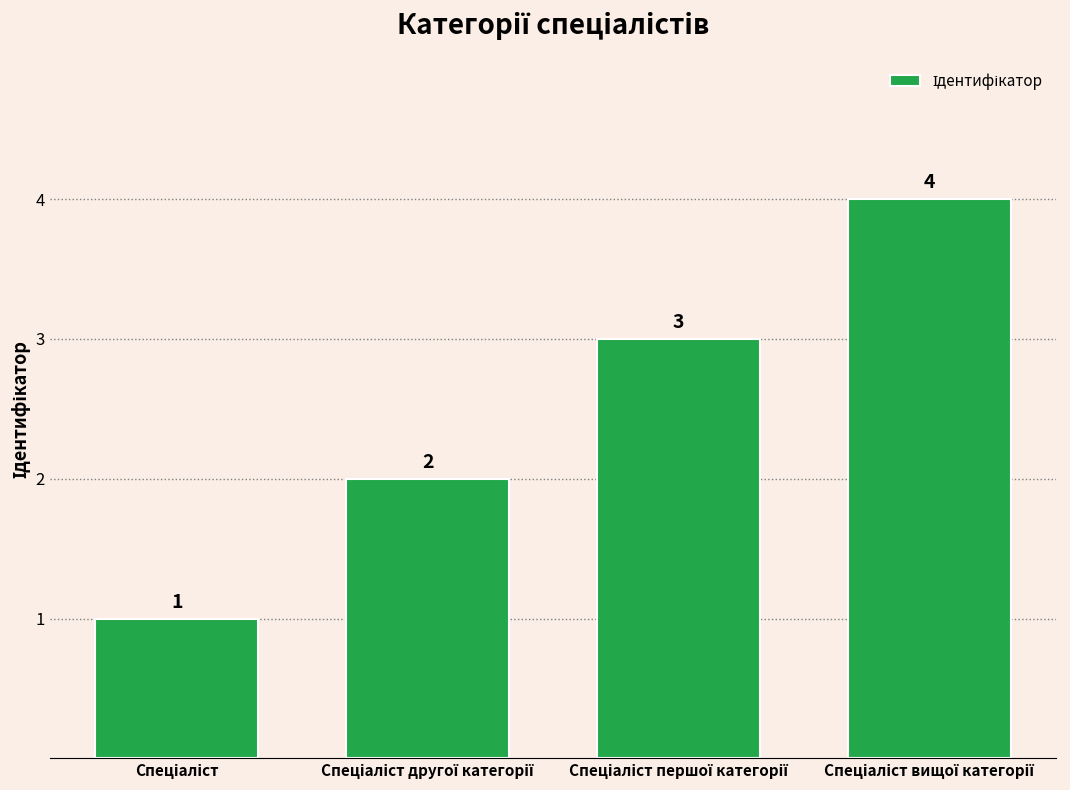

What is the greatest value displayed?

4